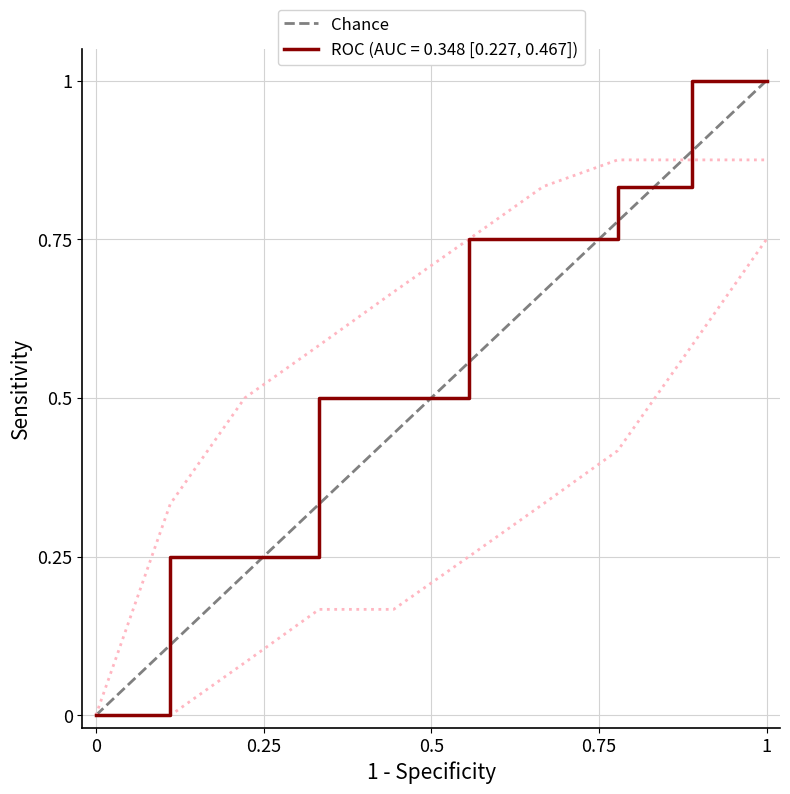

What is the sum of all values?

1